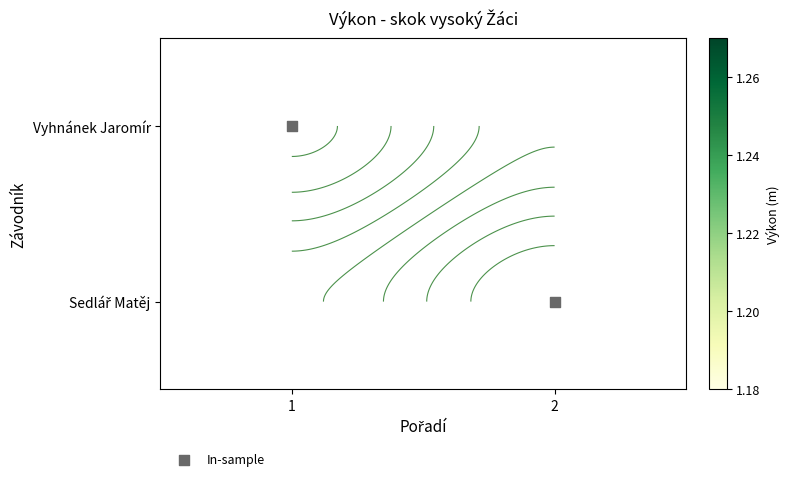

The In-sample series shows -0.6 at 1. True or false?

False